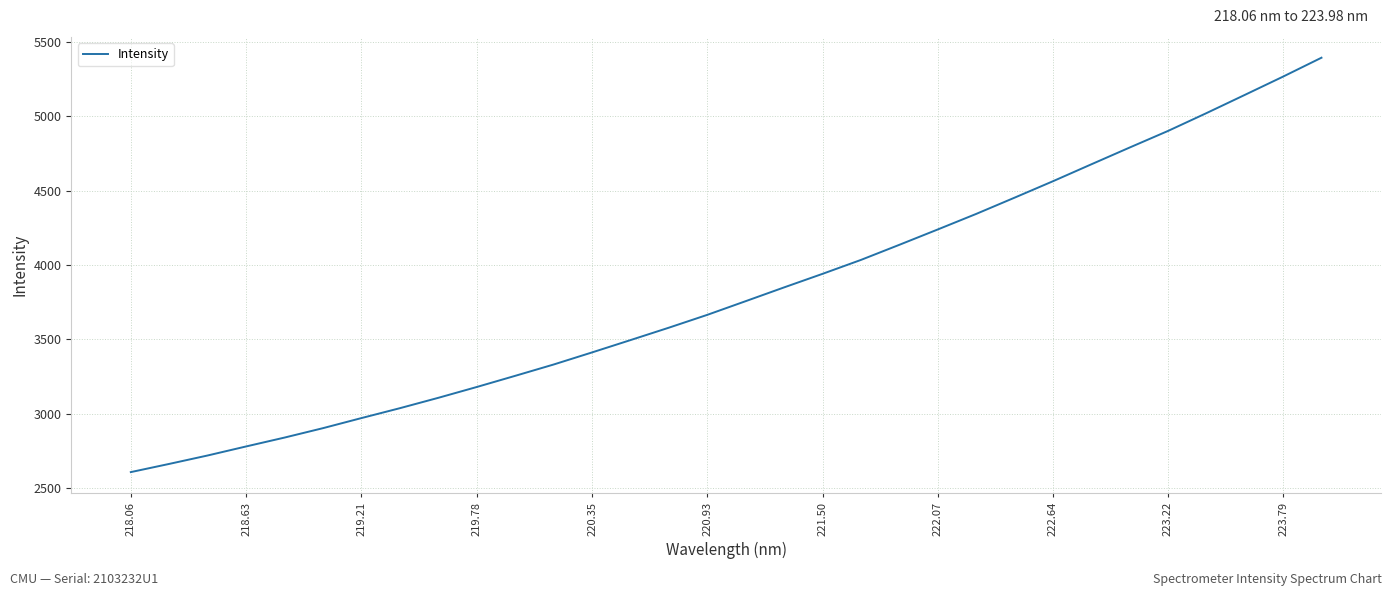

What is the difference between the maximum and minimum values?

2788.2